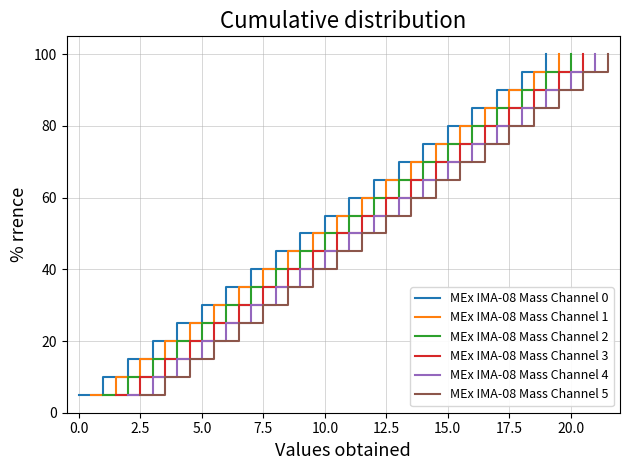

True or false: MEx IMA-08 Mass Channel 2 and MEx IMA-08 Mass Channel 3 cross at least once.

False